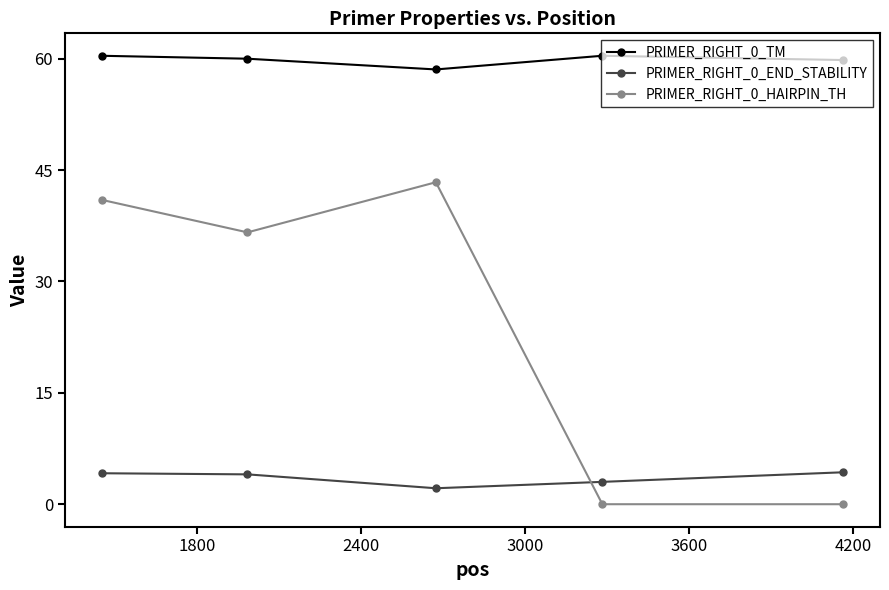

True or false: PRIMER_RIGHT_0_TM and PRIMER_RIGHT_0_END_STABILITY intersect in this chart.

False